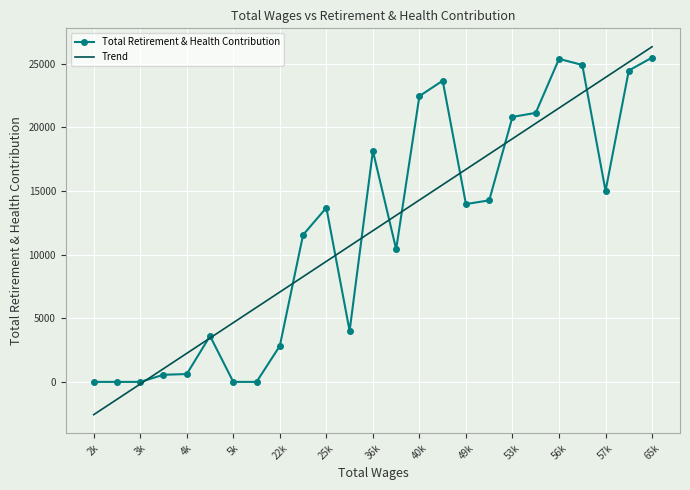

Which series has the largest range (max minus min)?

Trend